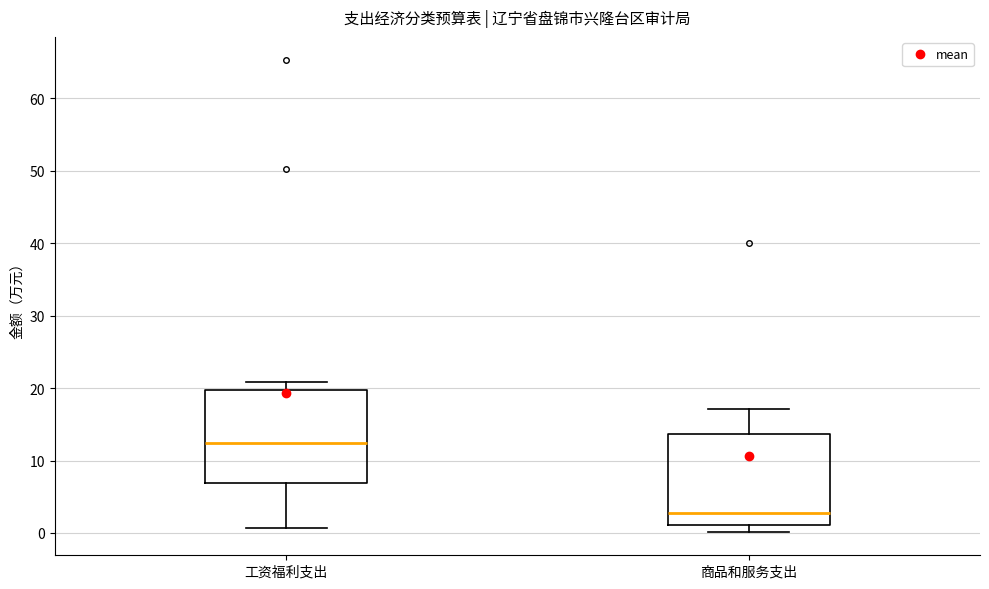

Reading left to right, transcribe this box plot: for each box, give where its median line is, the range the box spans, and where its two whiskers end, as read against the y-axis. The values are not printed on the chart, so give them approximately, as read against the axis.

工资福利支出: median 12, box 7 to 20, whiskers 1 to 21
商品和服务支出: median 3, box 1 to 14, whiskers 0 to 17